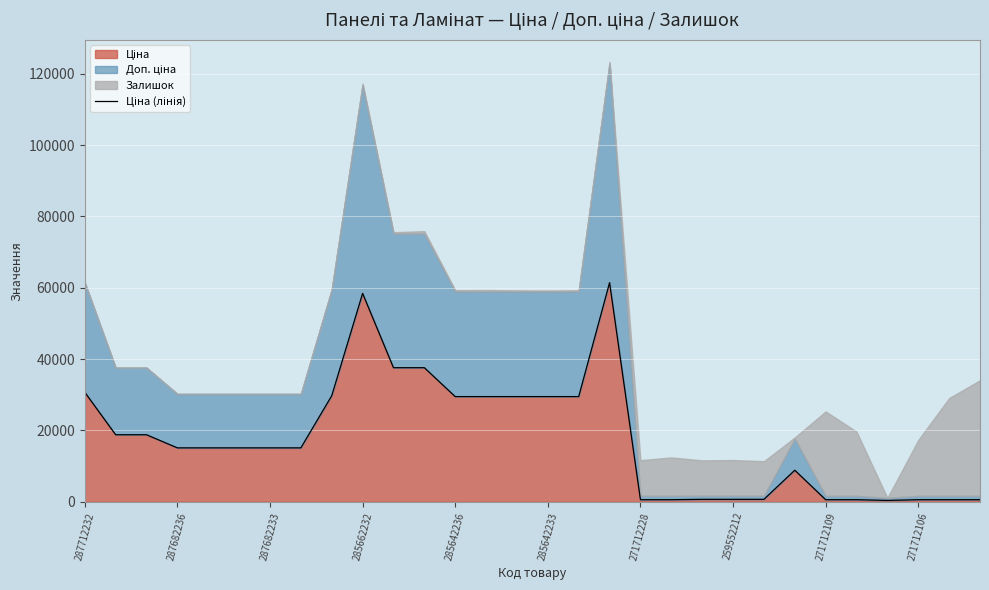

How many interior local valleys (lower than both neighbors) does the data have?

1